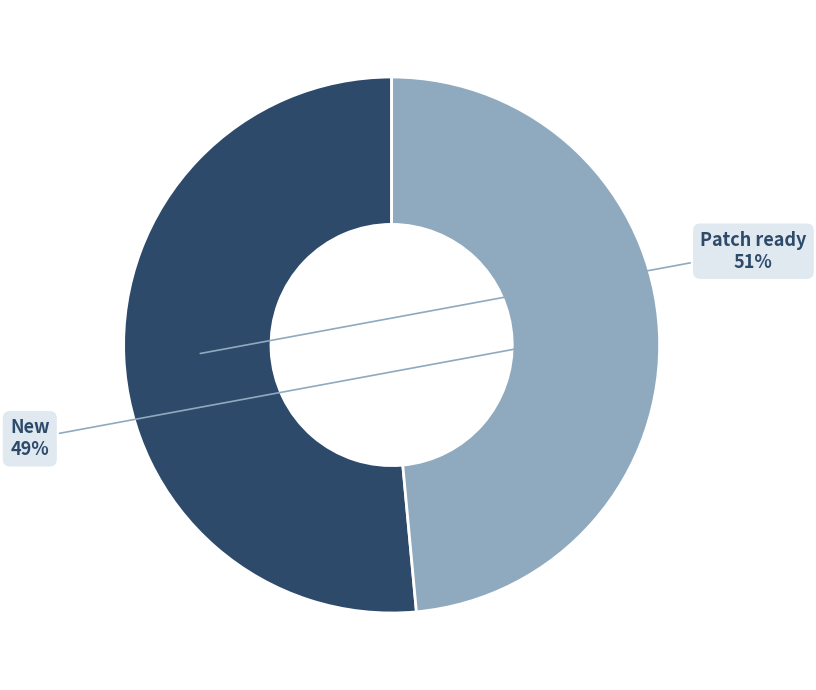

Which category has the biggest portion of the pie?

Patch ready